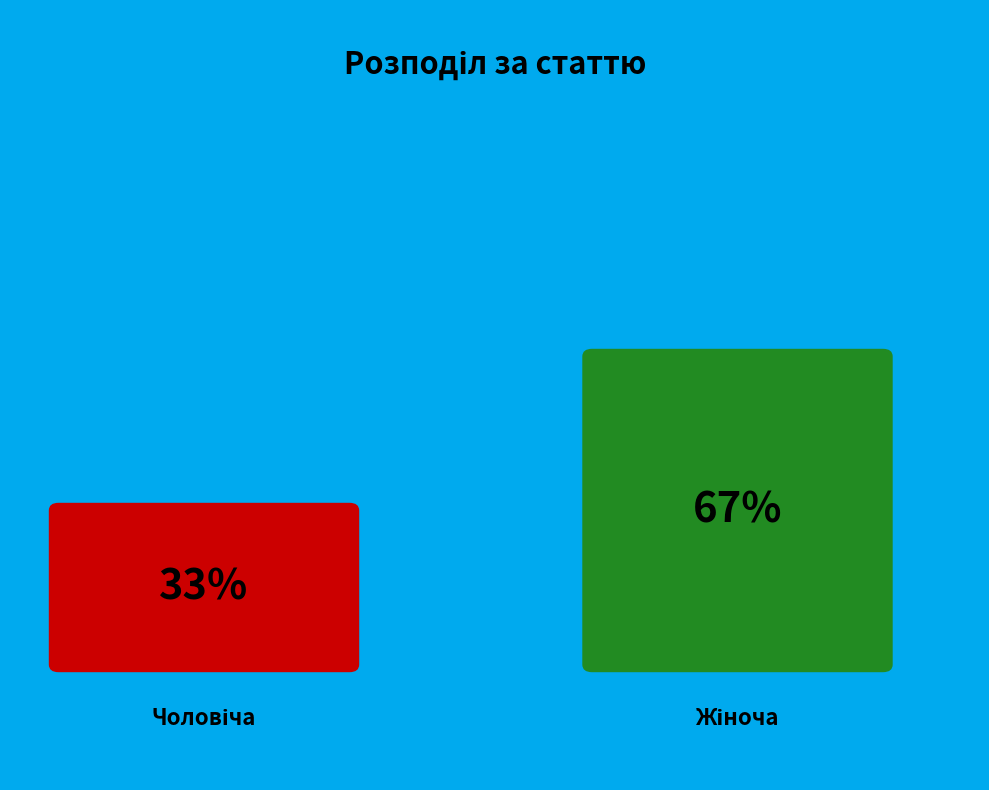

Which category accounts for the majority?

Жіноча